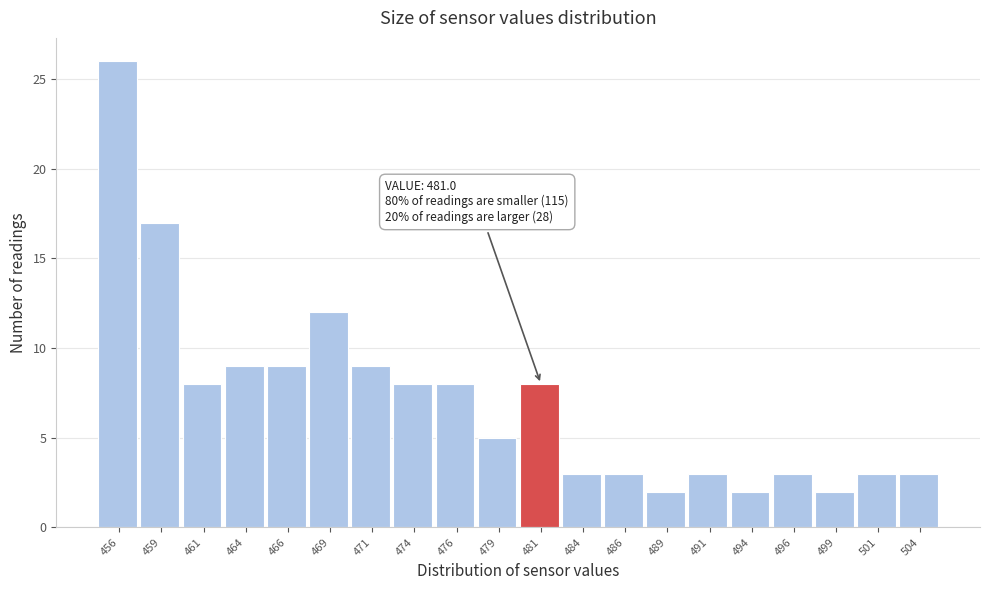

Over which range of the x-axis is the bar tallest?

455.0 to 457.5